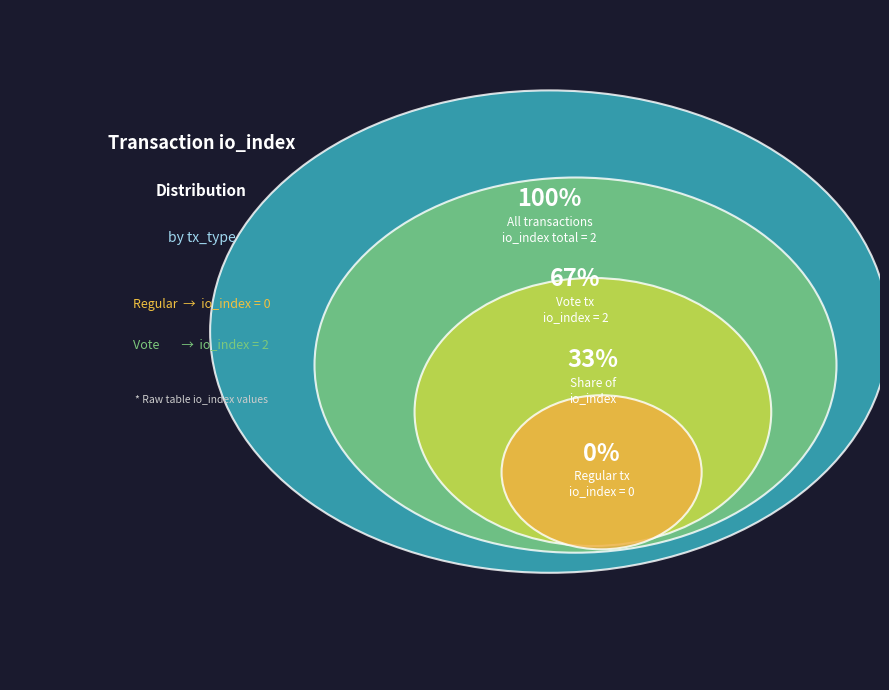

Which slice is the largest?

Vote